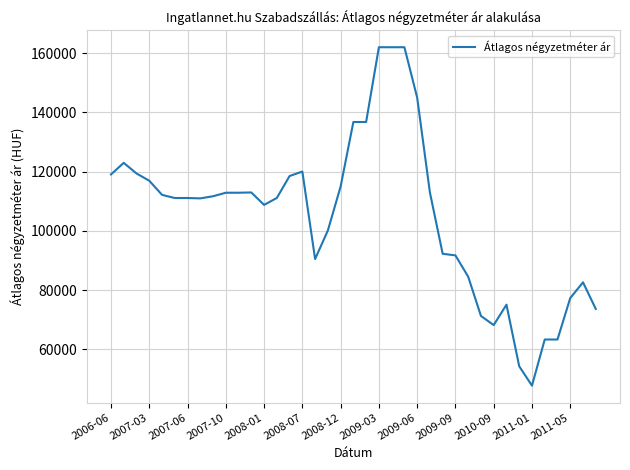

What is the difference between the maximum and minimum values?

114283